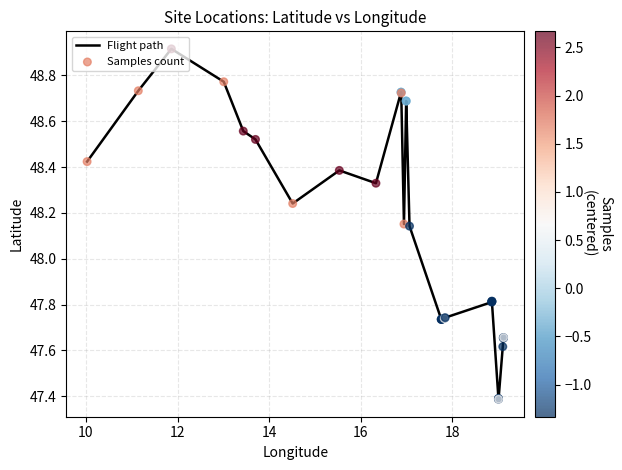

What is the smallest value displayed?

47.4